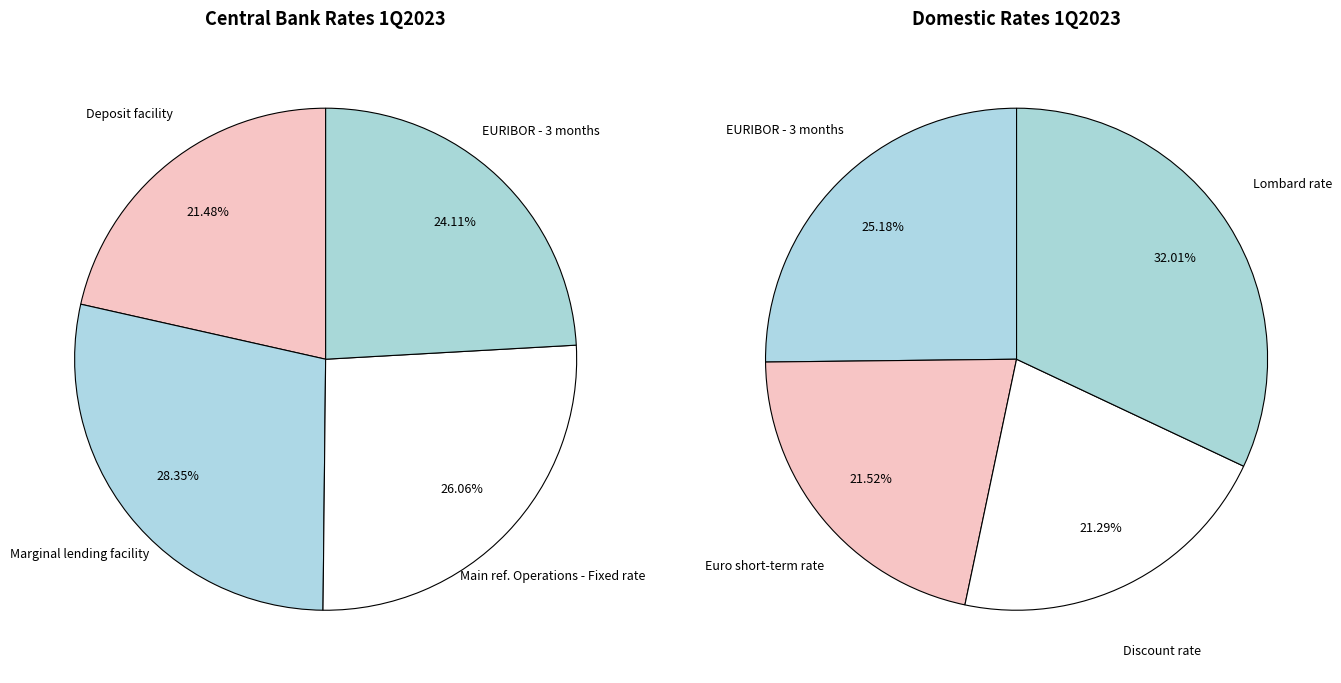

Which has a higher value, Lombard rate or Discount rate?

Lombard rate